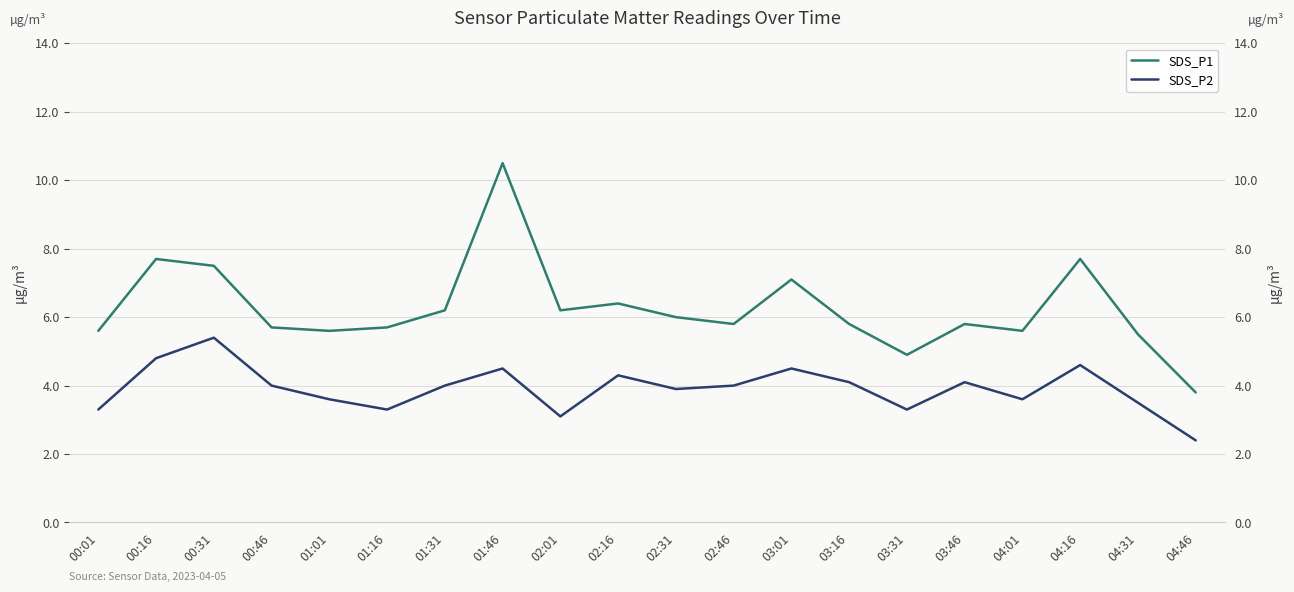

Reading right to left, what are all the values shown in this chart?

SDS_P1: 04:46=3.8	04:31=5.5	04:16=7.7	04:01=5.6	03:46=5.8	03:31=4.9	03:16=5.8	03:01=7.1	02:46=5.8	02:31=6.0	02:16=6.4	02:01=6.2	01:46=10.5	01:31=6.2	01:16=5.7	01:01=5.6	00:46=5.7	00:31=7.5	00:16=7.7	00:01=5.6
SDS_P2: 04:46=2.4	04:31=3.5	04:16=4.6	04:01=3.6	03:46=4.1	03:31=3.3	03:16=4.1	03:01=4.5	02:46=4.0	02:31=3.9	02:16=4.3	02:01=3.1	01:46=4.5	01:31=4.0	01:16=3.3	01:01=3.6	00:46=4.0	00:31=5.4	00:16=4.8	00:01=3.3